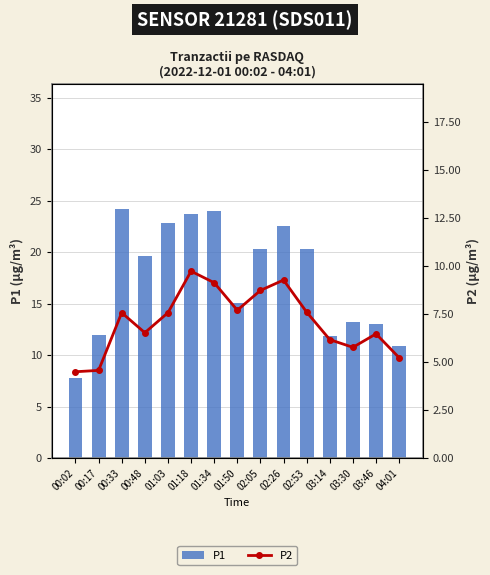

What is the difference between the maximum and minimum values in the P2 series?

5.2